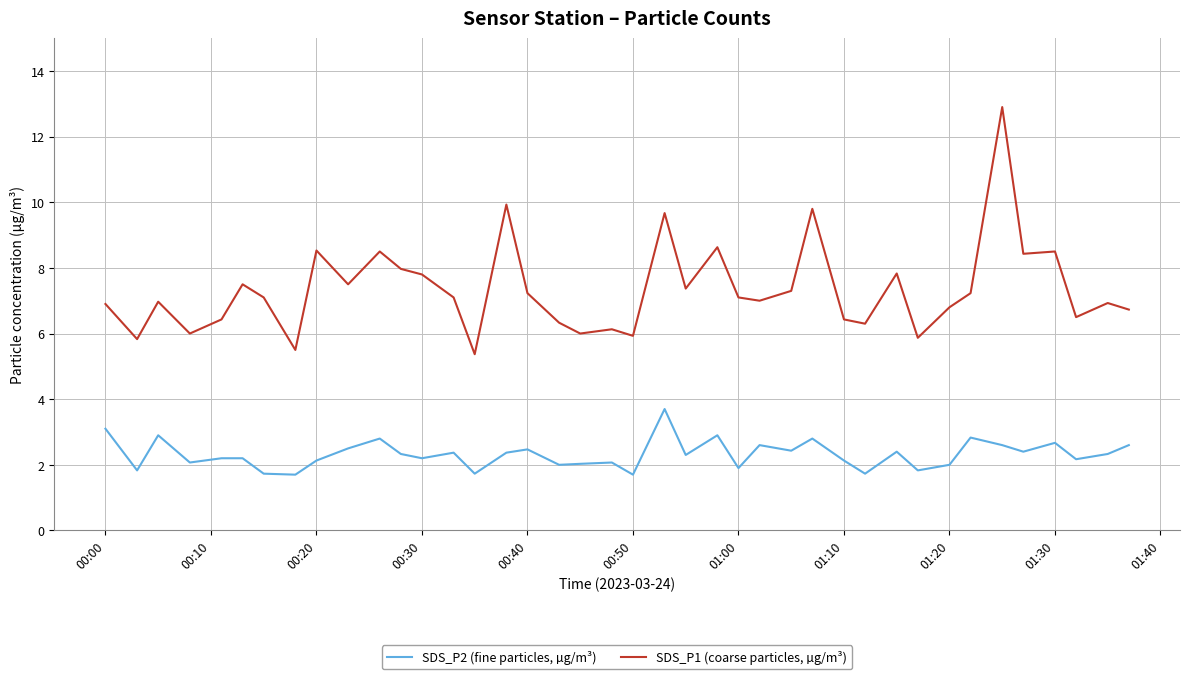

Which series has the largest range (max minus min)?

SDS_P1 (coarse particles, µg/m³)